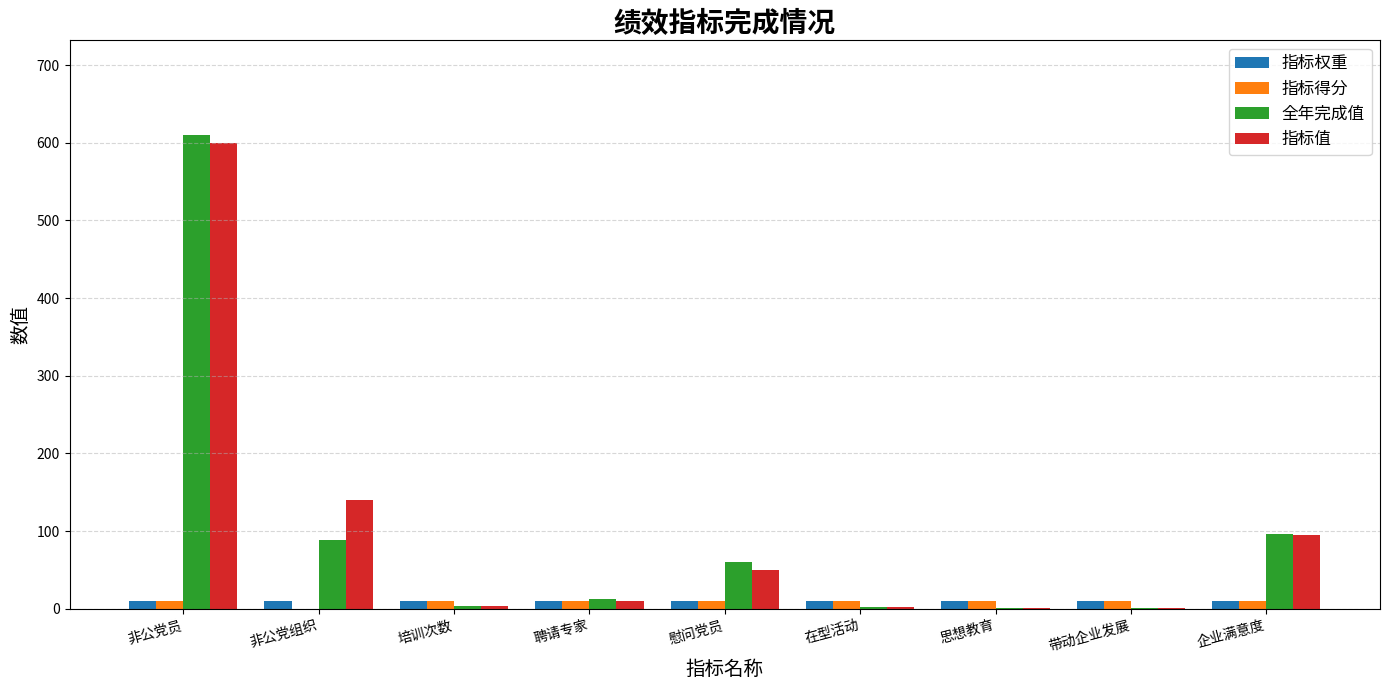

At which label does 全年完成值 reach its peak?

非公党员